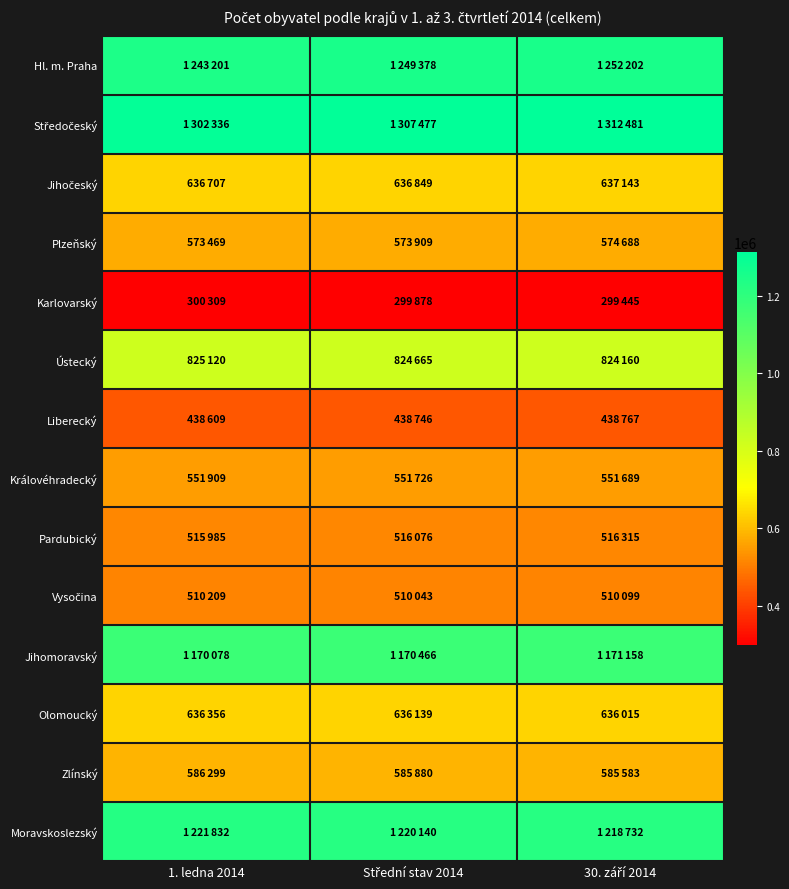

Which series has the widest spread of values?

Středočeský